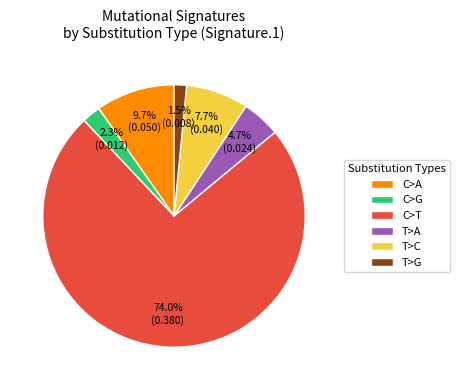

Combined, do C>G and T>C account for over 50%?

No